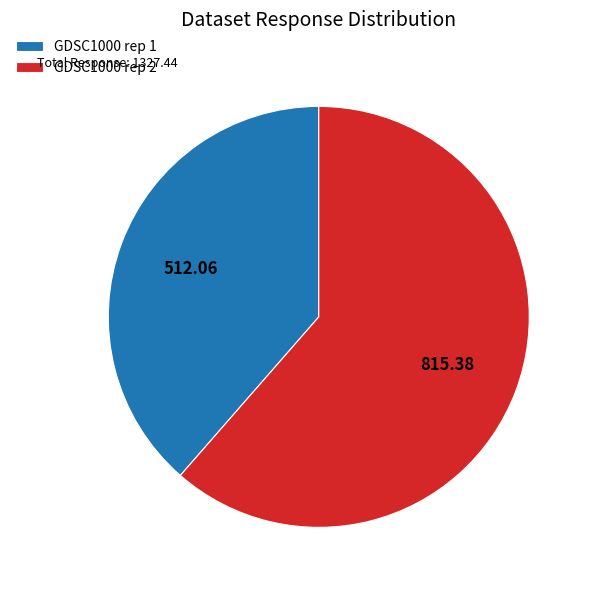

Rank the categories by value from highest to lowest.

GDSC1000 rep 2, GDSC1000 rep 1